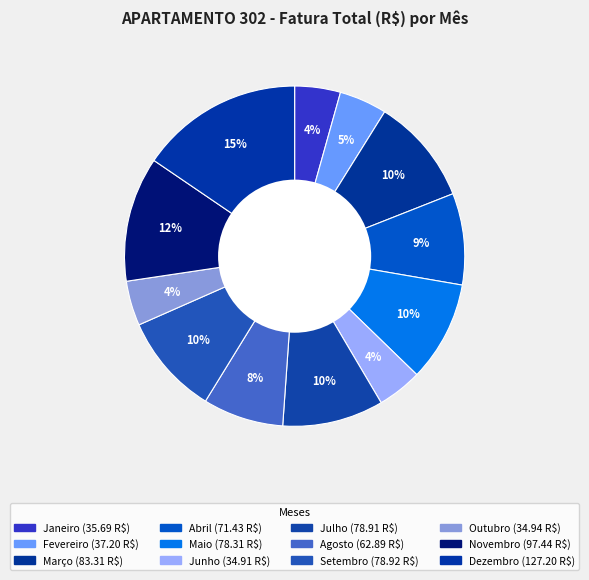

Does Março account for over 50% of the chart?

No